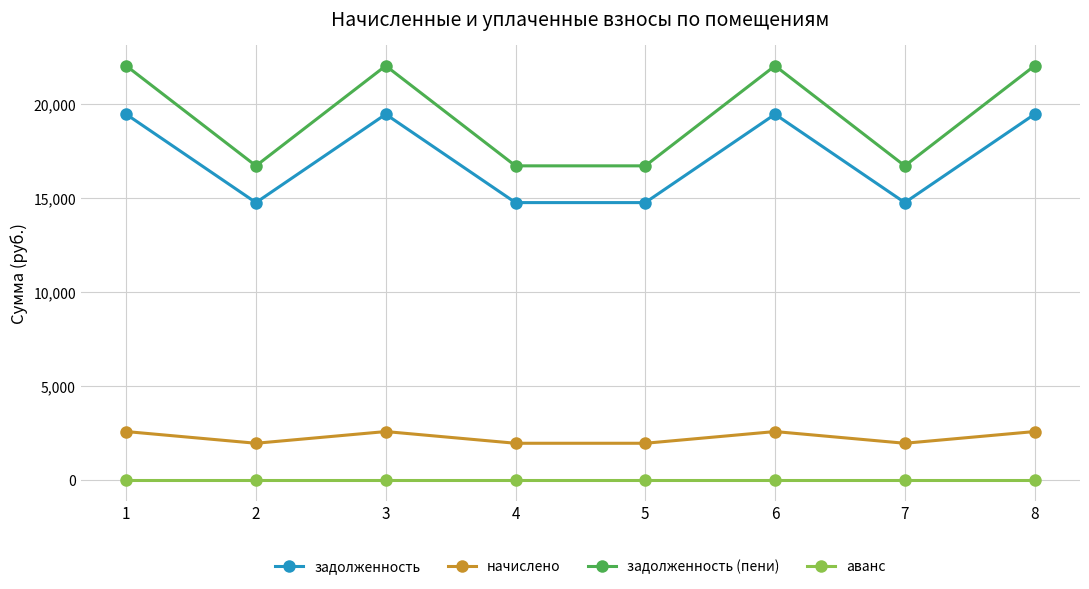

What value does the начислено series have at 1?

2578.7